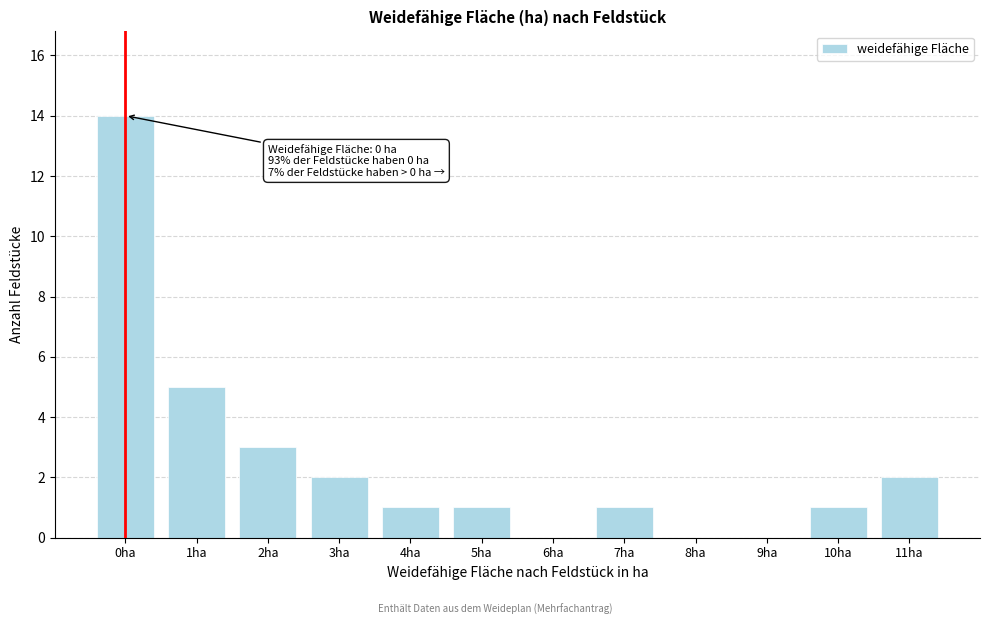

Reading right to left, list all the values displayed in this chart.

11ha=2	10ha=1	9ha=0	8ha=0	7ha=1	6ha=0	5ha=1	4ha=1	3ha=2	2ha=3	1ha=5	0ha=14